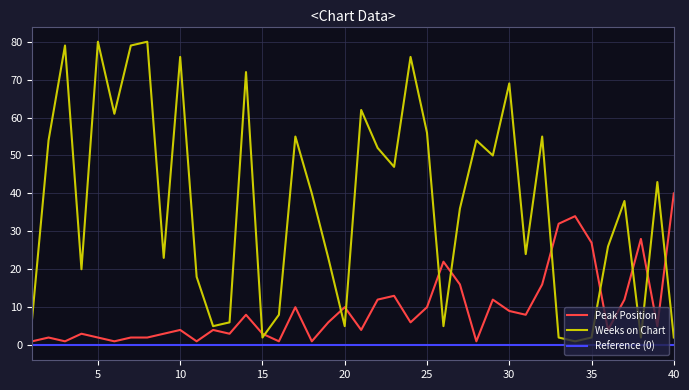

True or false: Peak Position has more than 1 interior local peaks.

True